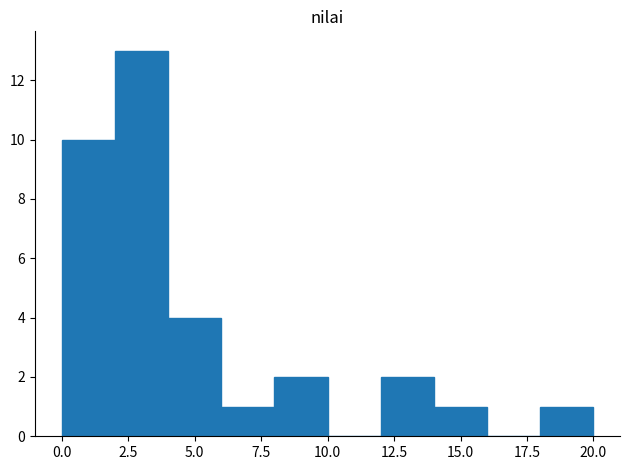

How tall is the bar that spans 6 to 8 on the x-axis? The values are not printed on the chart, so give them approximately, as read against the axis.

1